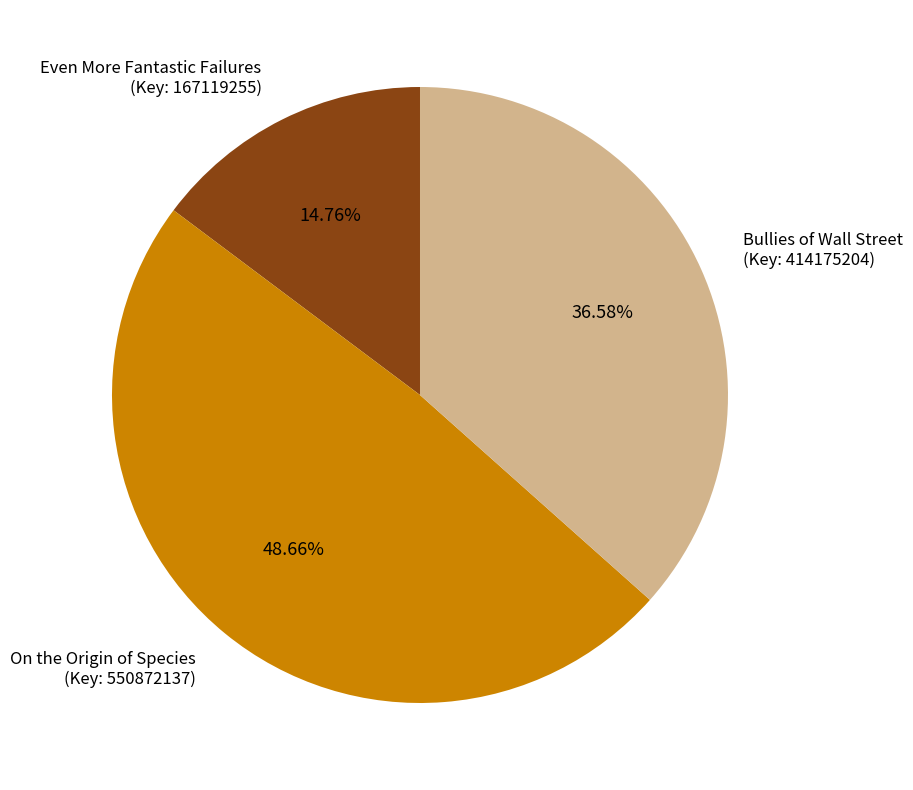

Combined, do On the Origin of Species (Key: 550872137) and Even More Fantastic Failures (Key: 167119255) account for over 50%?

Yes